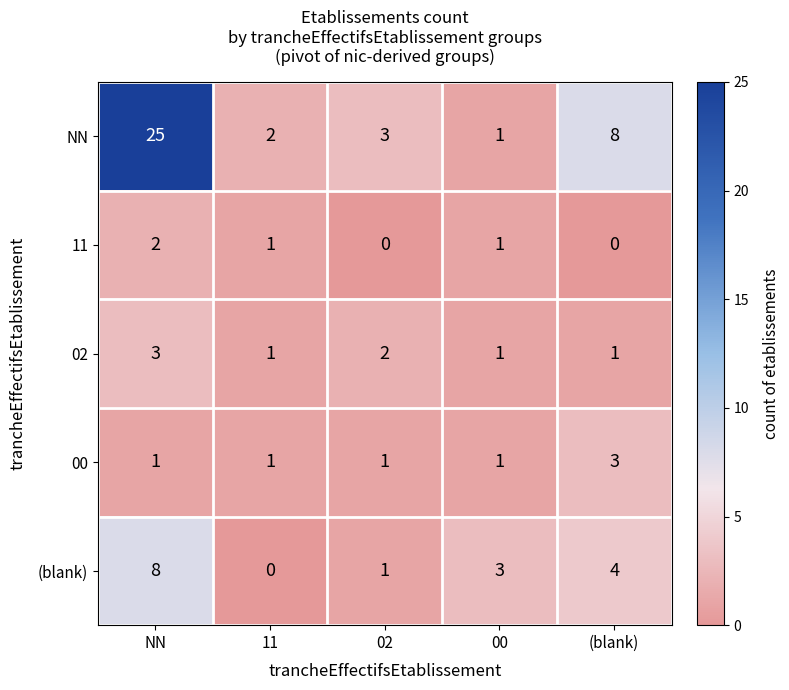

What is the total value across all series at (blank)?

16